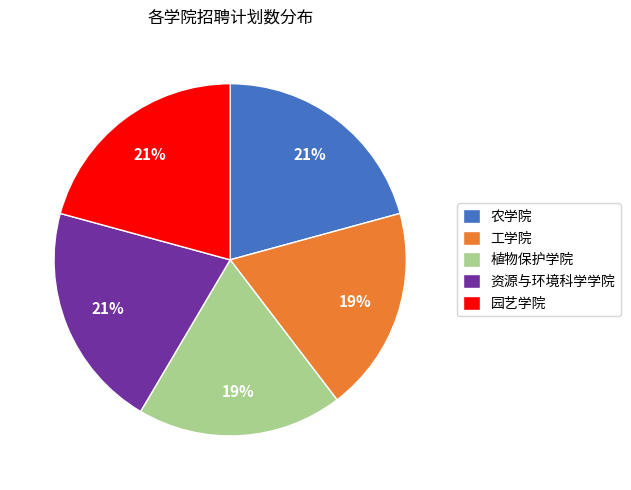

Is the sum of 农学院 and 工学院 greater than half?

No